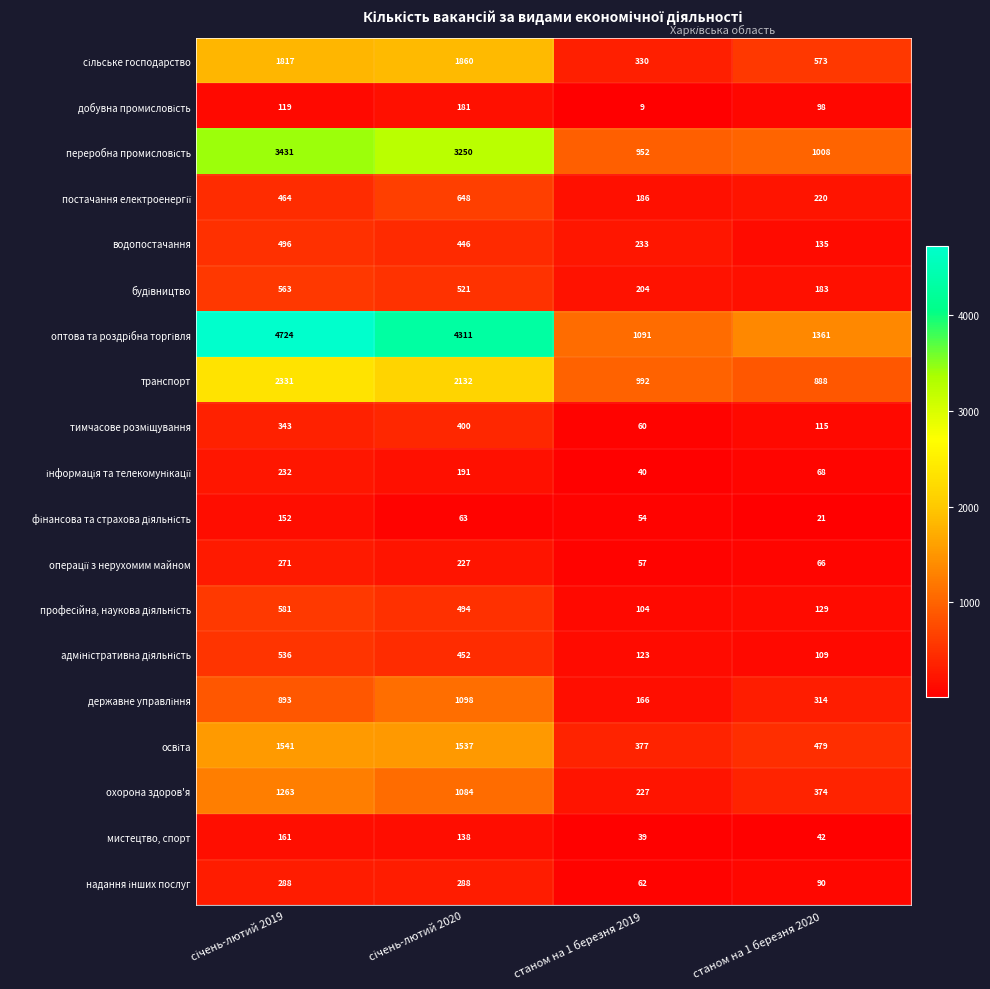

What is the maximum value shown in the chart?

4724